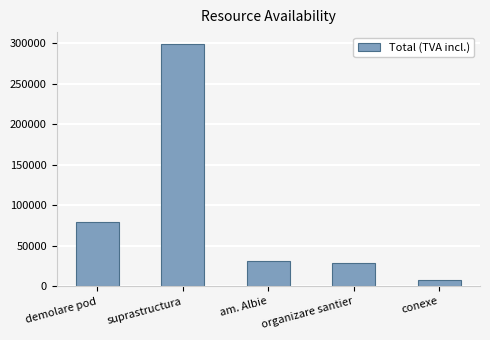

What is the label of the 1st bar from the right?

conexe